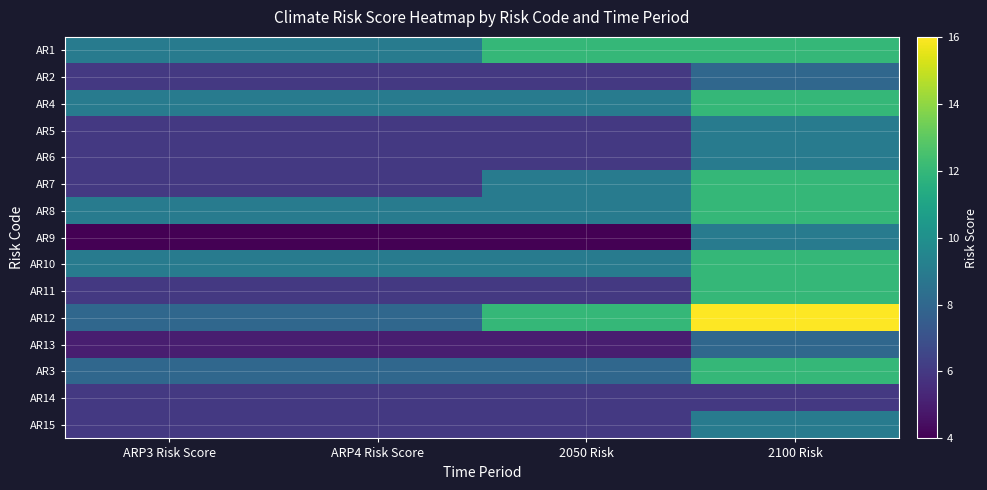

At how many categories does at least one series exceed 7?

4